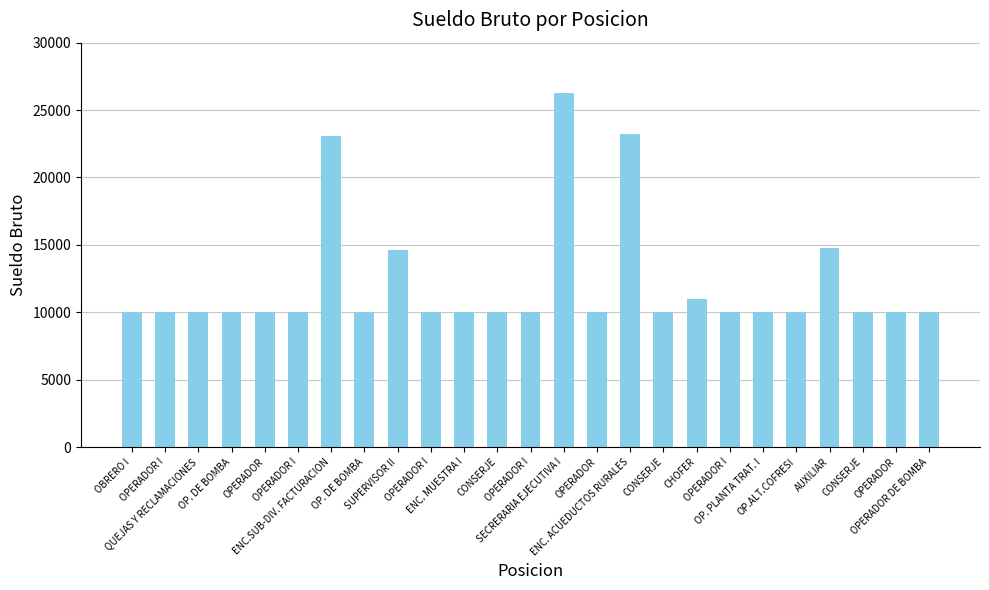

Reading left to right, transcribe all the data shown in this chart.

OBRERO I=10000	OPERADOR I=10000	QUEJAS Y RECLAMACIONES=10000	OP. DE BOMBA=10000	OPERADOR=10000	OPERADOR I=10000	ENC.SUB-DIV. FACTURACION=23100	OP. DE BOMBA=10000	SUPERVISOR II=14630	OPERADOR I=10000	ENC. MUESTRA I=10000	CONSERJE=10000	OPERADOR I=10000	SECRERARIA EJECUTIVA I=26250	OPERADOR=10000	ENC. ACUEDUCTOS RURALES=23205	CONSERJE=10000	CHOFER=11000	OPERADOR I=10000	OP. PLANTA TRAT. I=10000	OP.ALT.COFRESI=10000	AUXILIAR=14740	CONSERJE=10000	OPERADOR=10000	OPERADOR DE BOMBA=10000